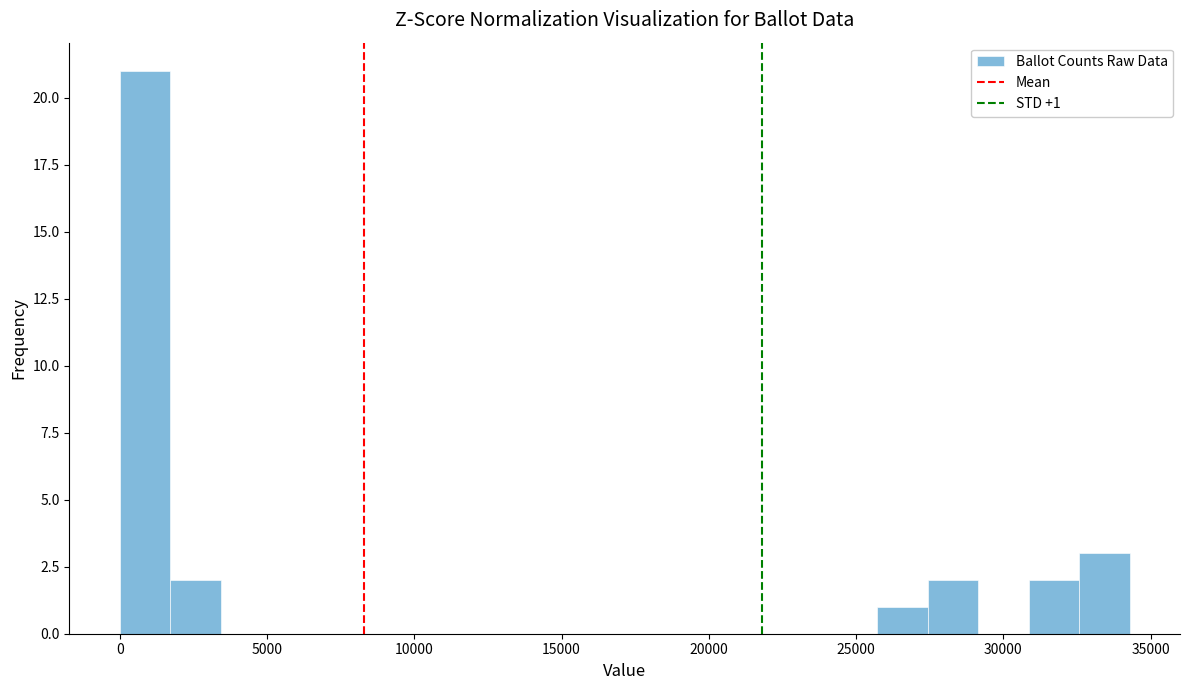

Read against the x-axis, roughly where is the centre of the tallest bar?

1000